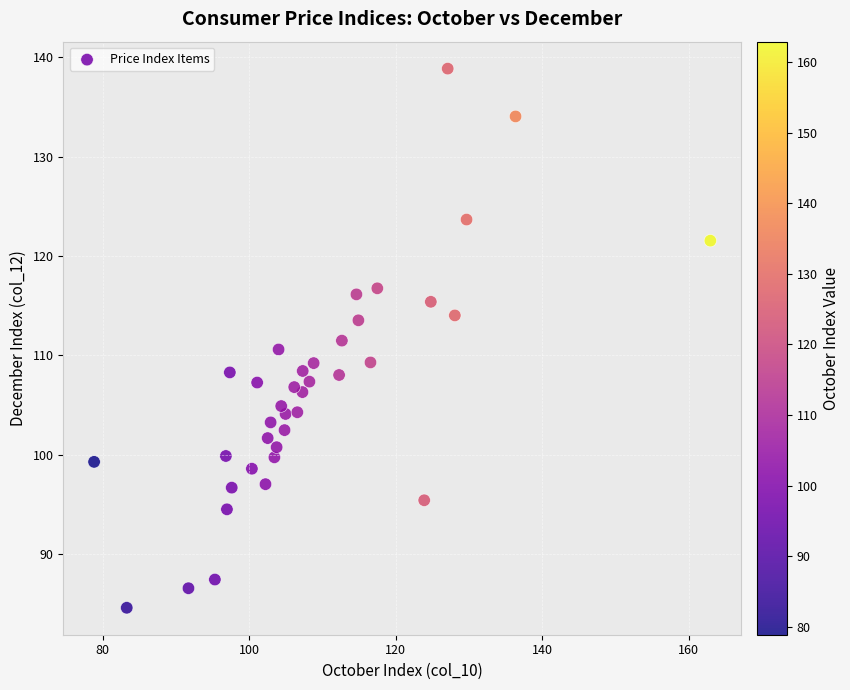

What is the range of Y values (max minus min)?

54.2